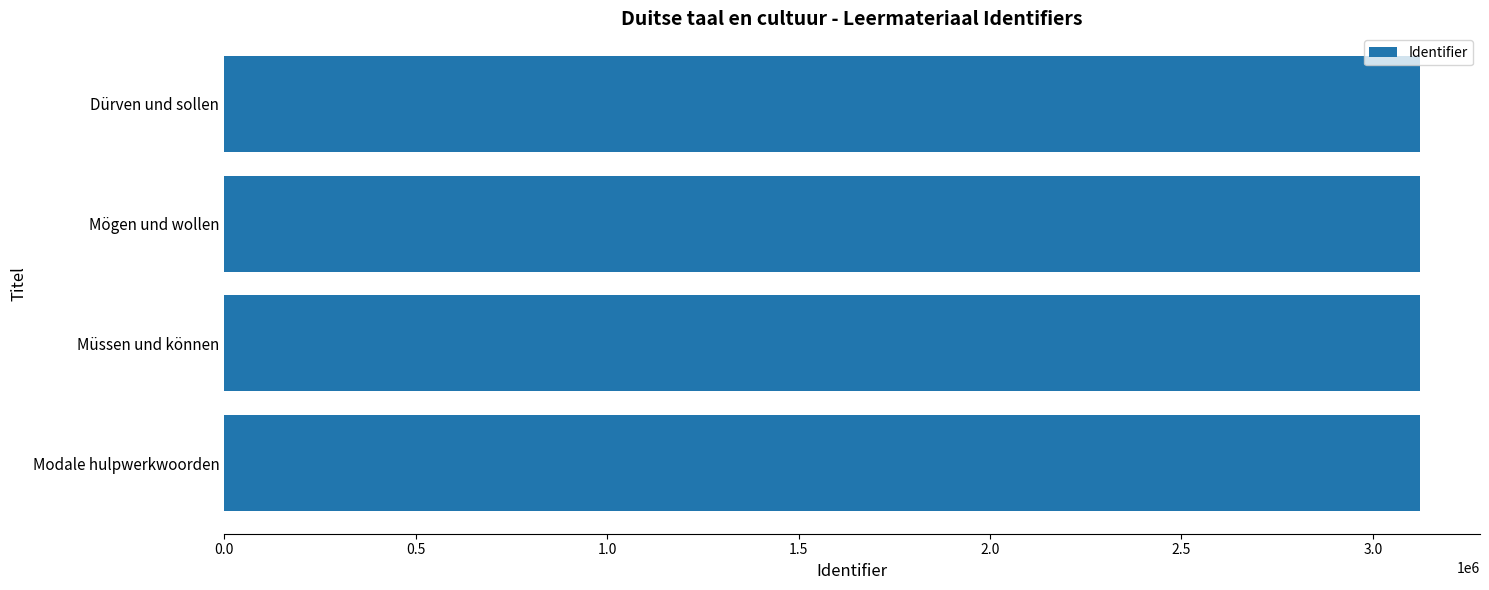

What is the sum of all values?

12494494